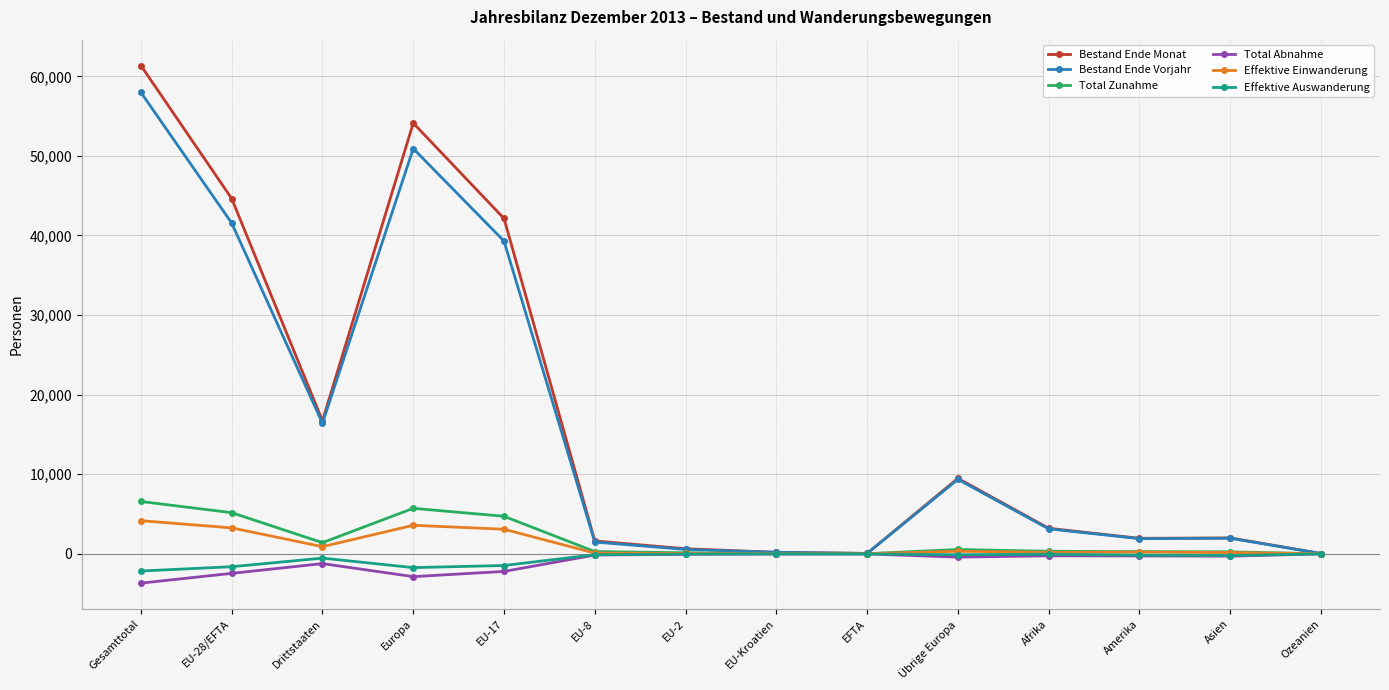

The Effektive Auswanderung series shows -1732 at Europa. True or false?

True